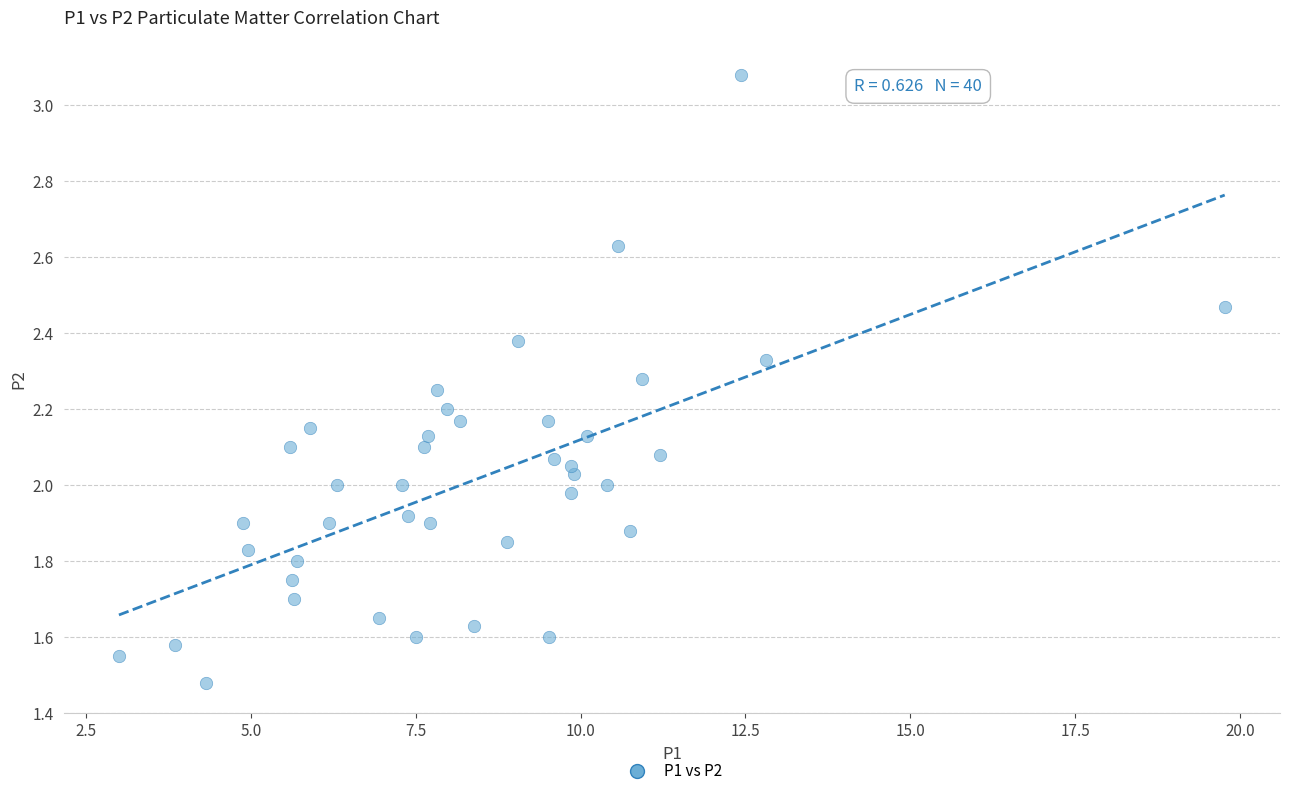

What is the range of X values (max minus min)?

16.8